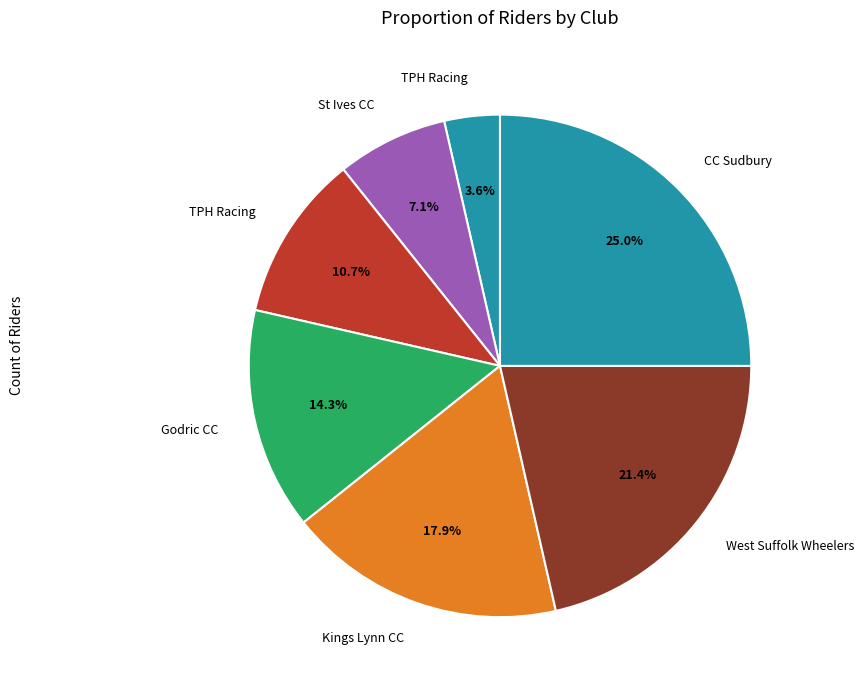

To the nearest percent, what is the difference between the largest and smallest slice percentages?

21%